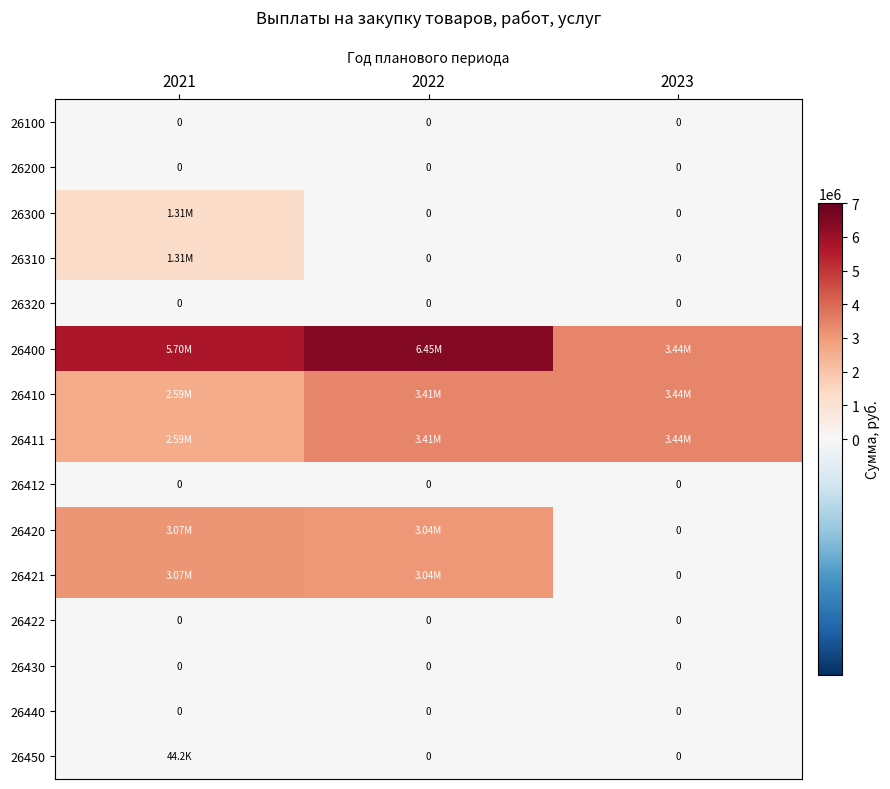

Which category has the highest value in the 26300 series?

2021